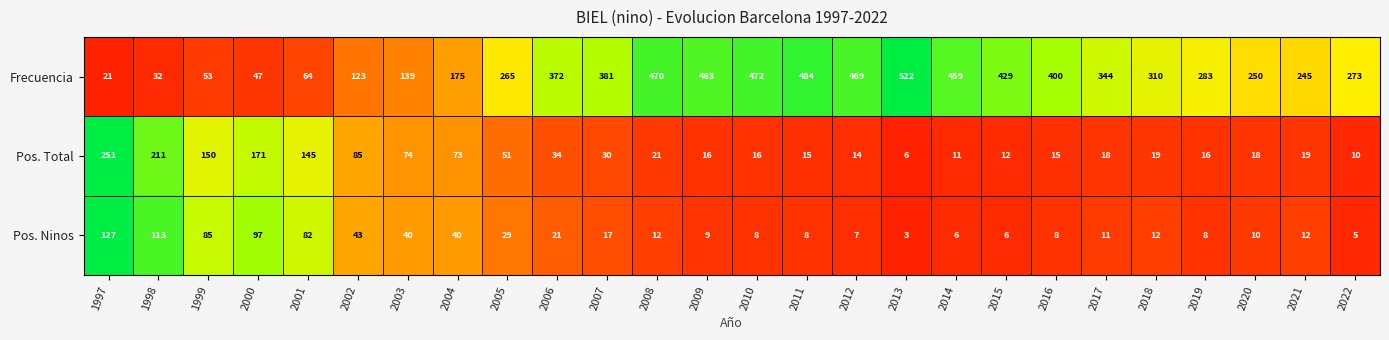

What is the sum of the Pos. Total values at 1997 and 2000?

422